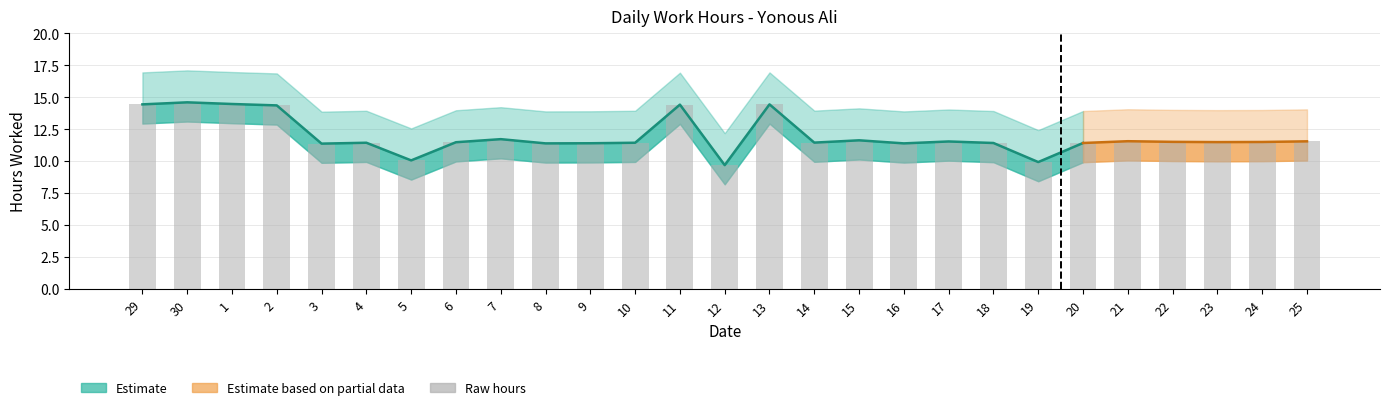

What is the label of the 24th bar from the right?

2